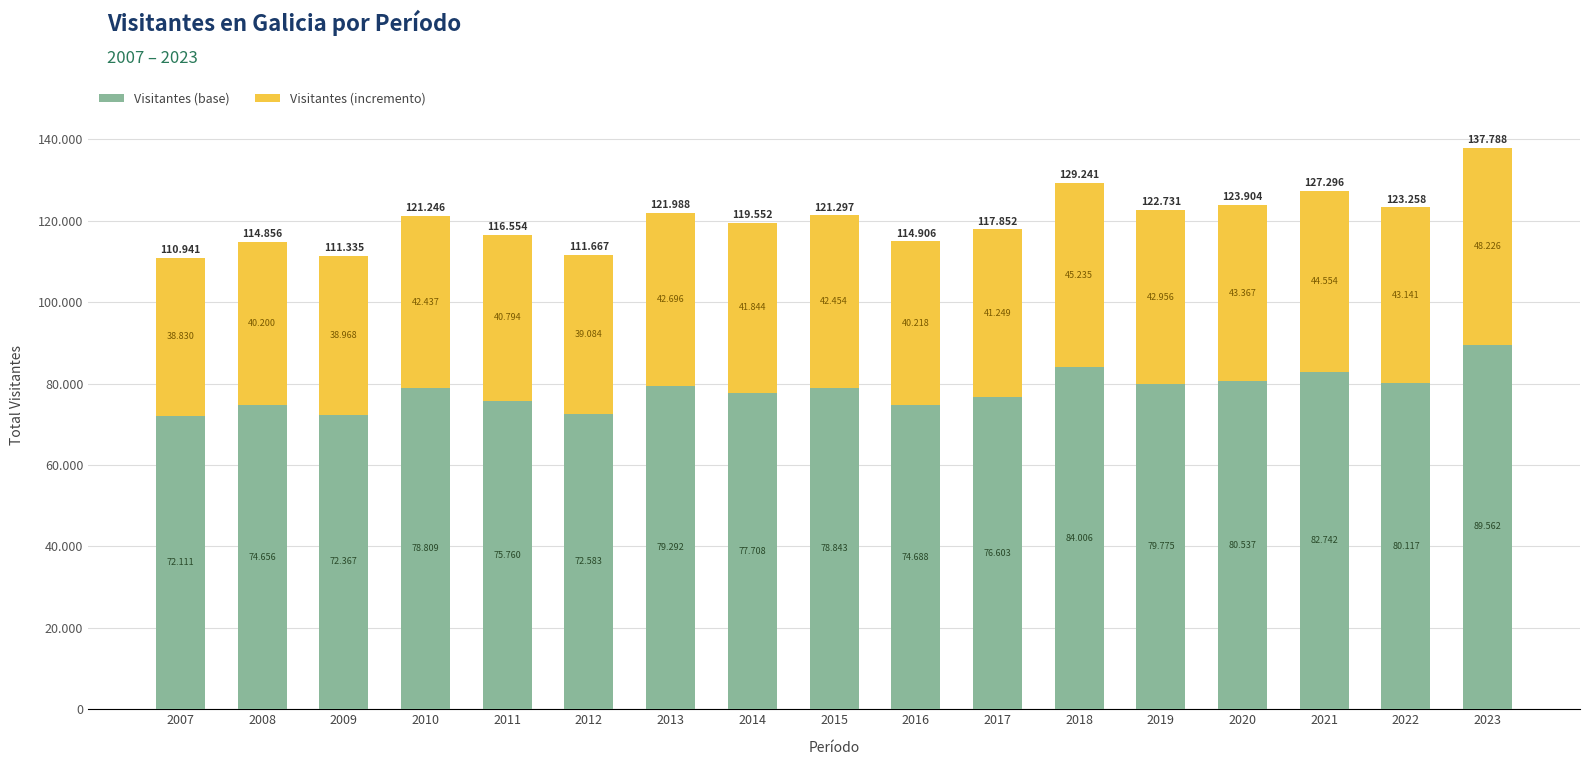

What is the maximum value for Visitantes (base)?

89562